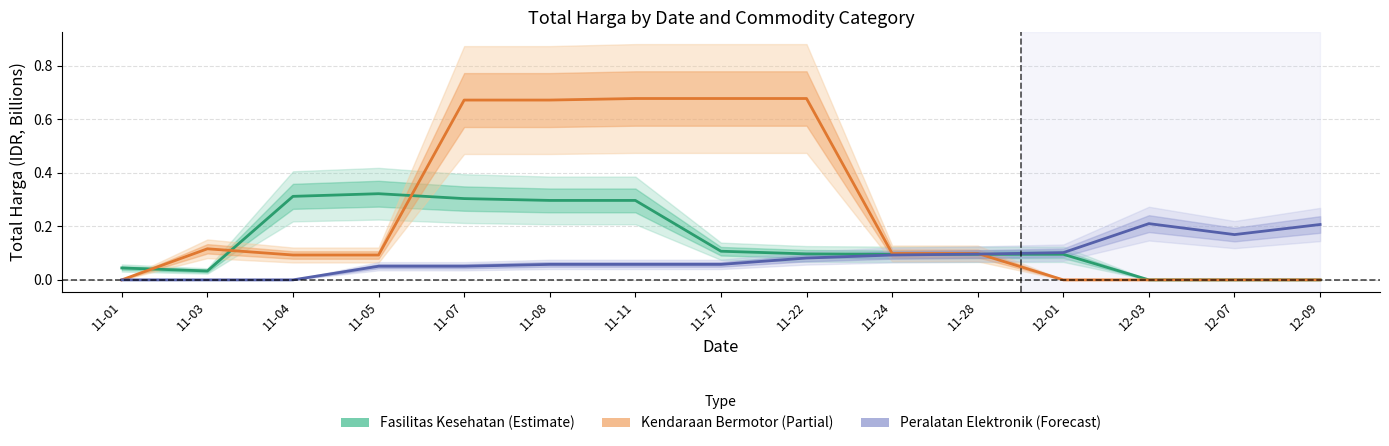

Which has a higher value, 11-04 or 11-01?

11-04